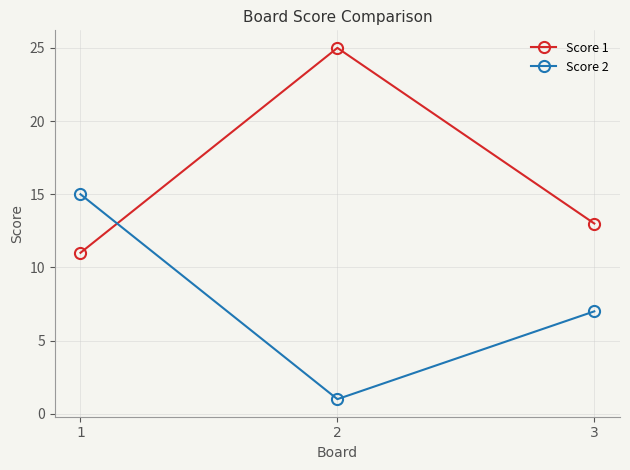

What is the spread (max minus min) of values at 3?

6